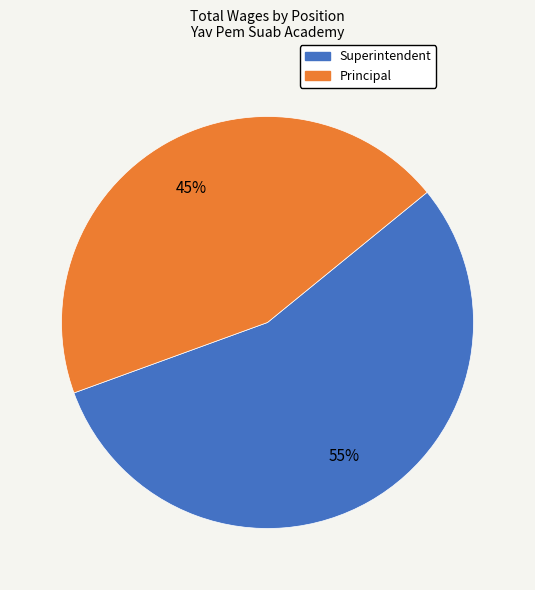

Is the sum of Superintendent and Principal greater than half?

Yes